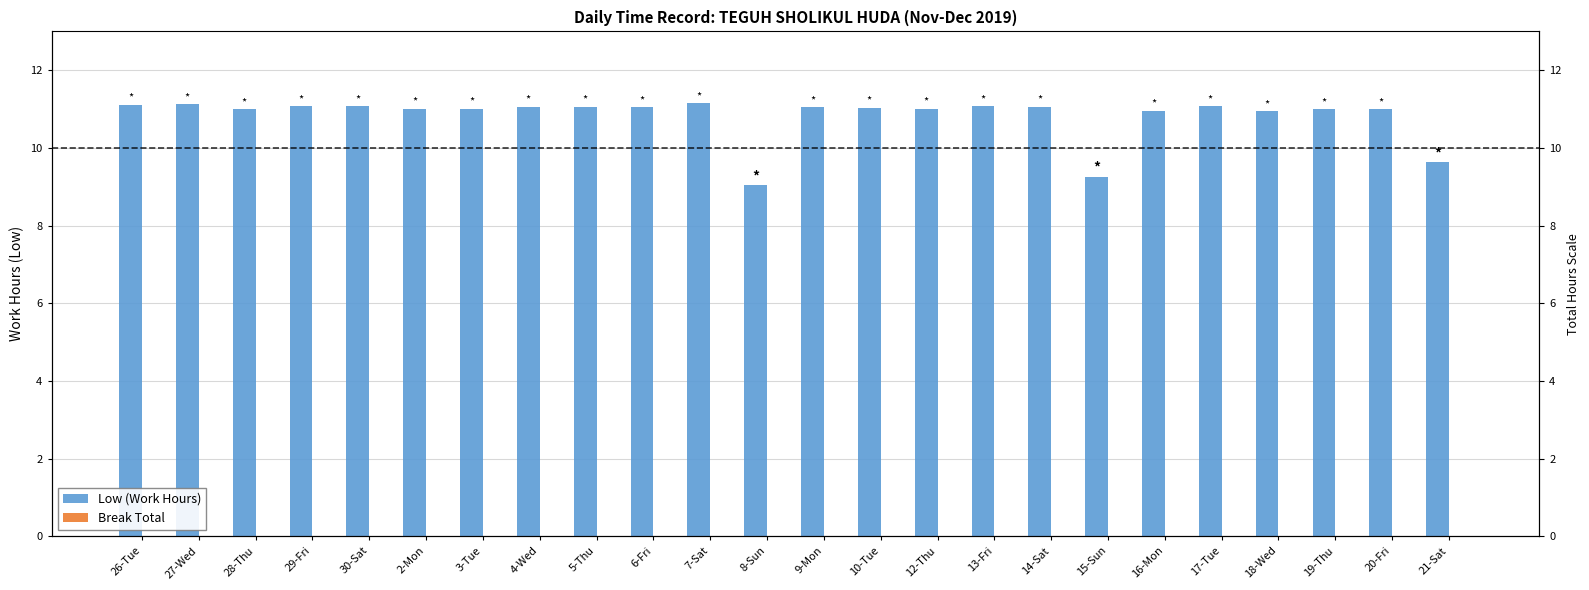

Which series changed the most between 27-Wed and 18-Wed?

Low (Work Hours)